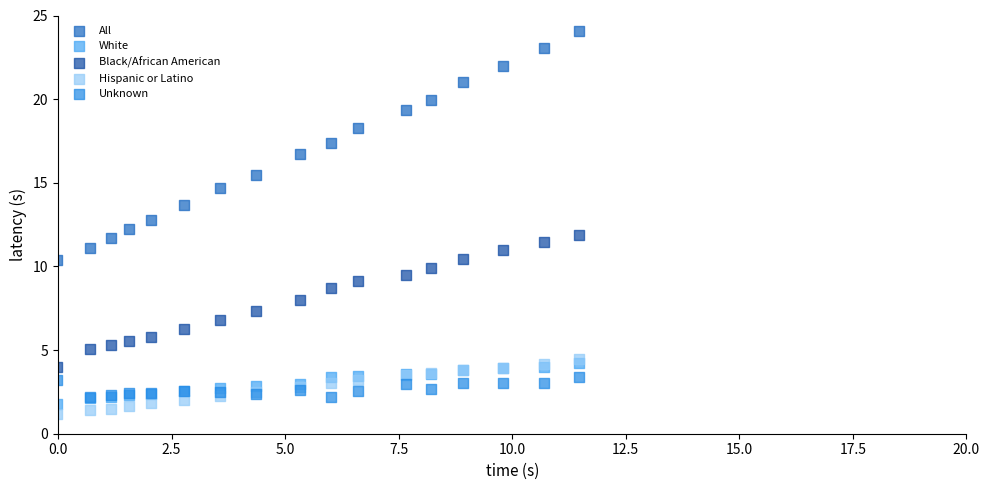

Which series has the widest spread of Y values?

All